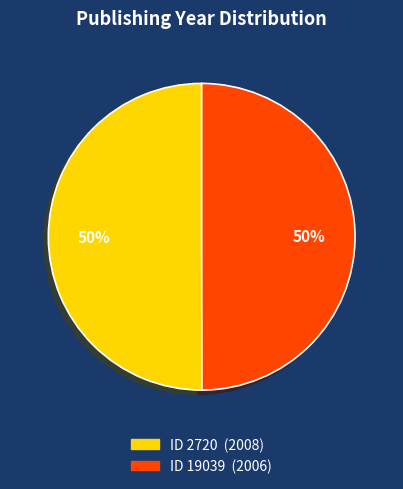

To the nearest percent, what is the average slice percentage?

50%